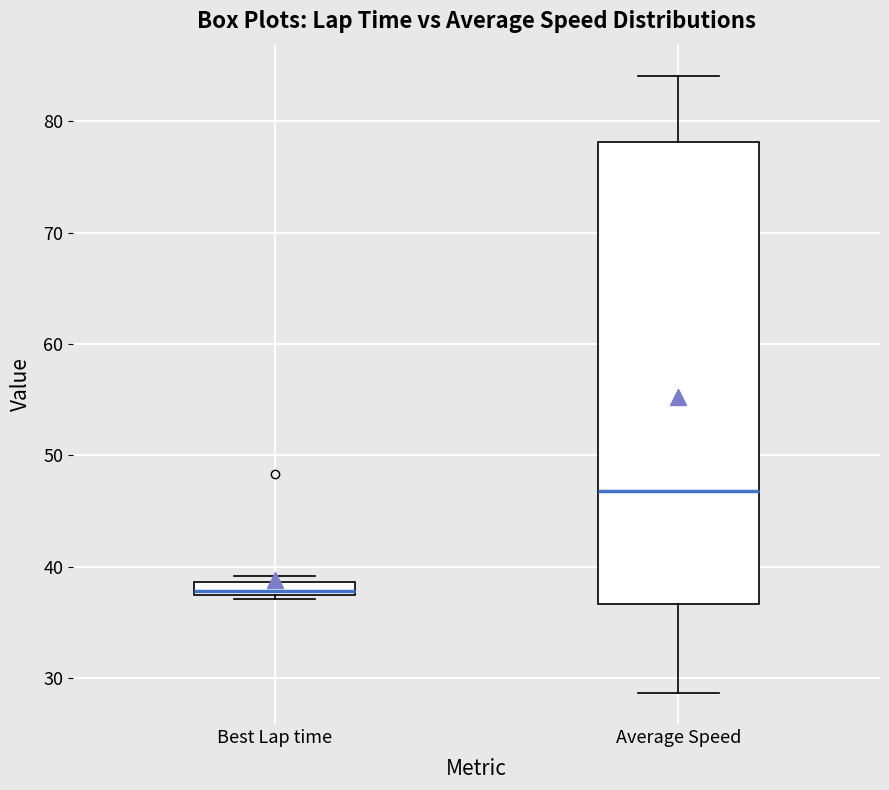

Where does the median line of the box for Best Lap time sit on the y-axis? The values are not printed on the chart, so give them approximately, as read against the axis.

38